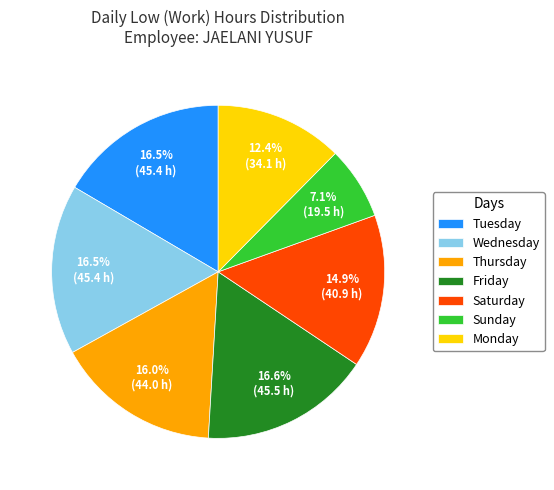

Between Sunday and Tuesday, which is larger?

Tuesday